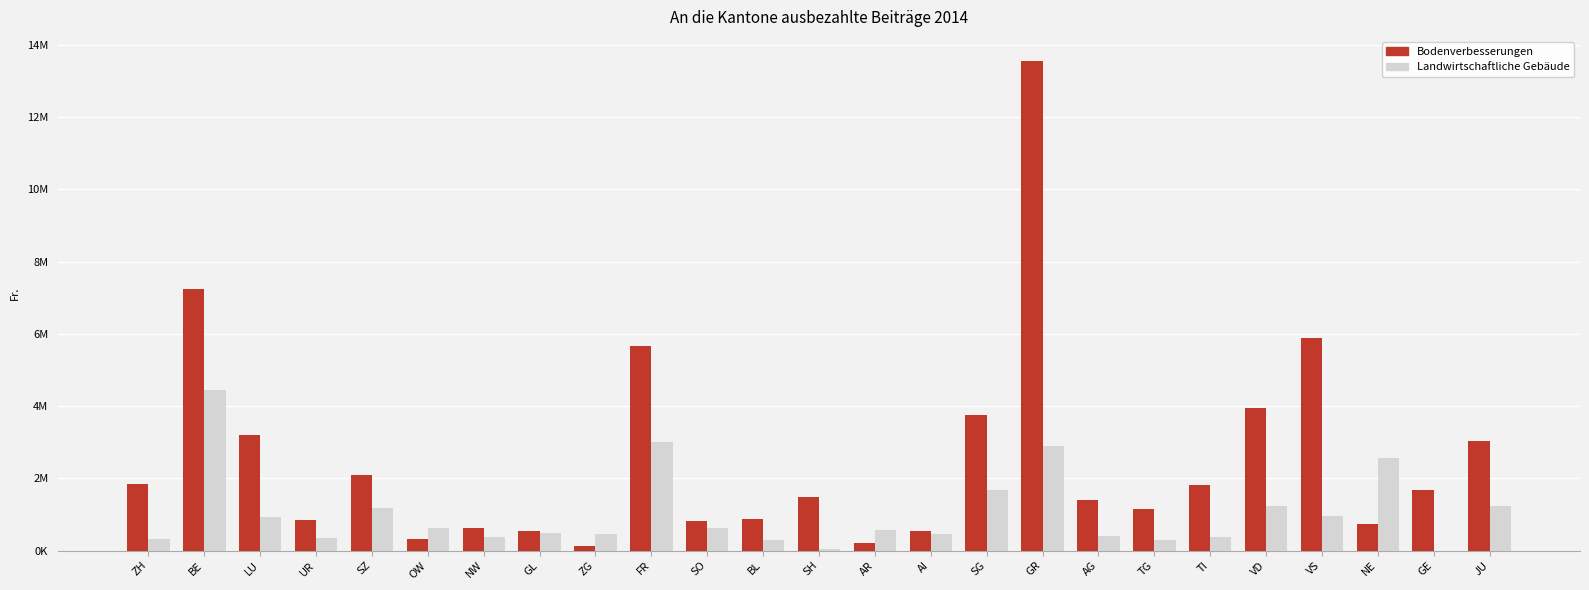

What are all the series names shown in the legend?

Bodenverbesserungen, Landwirtschaftliche Gebäude